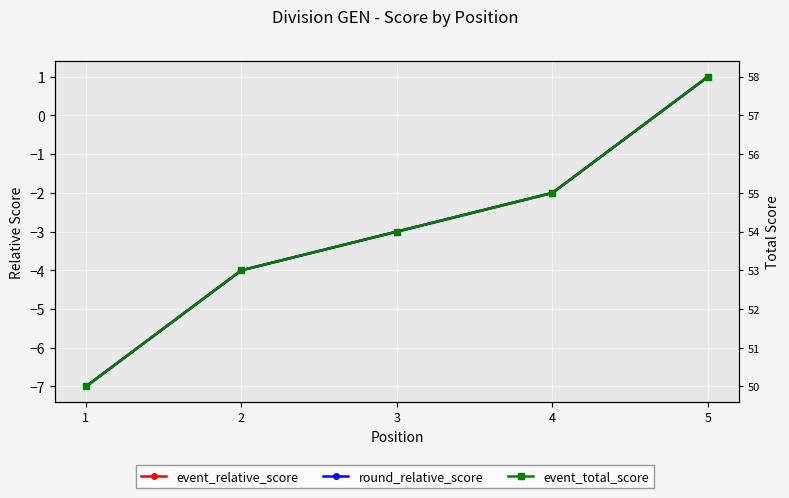

What is the difference between the event_total_score values at 5 and 1?

8